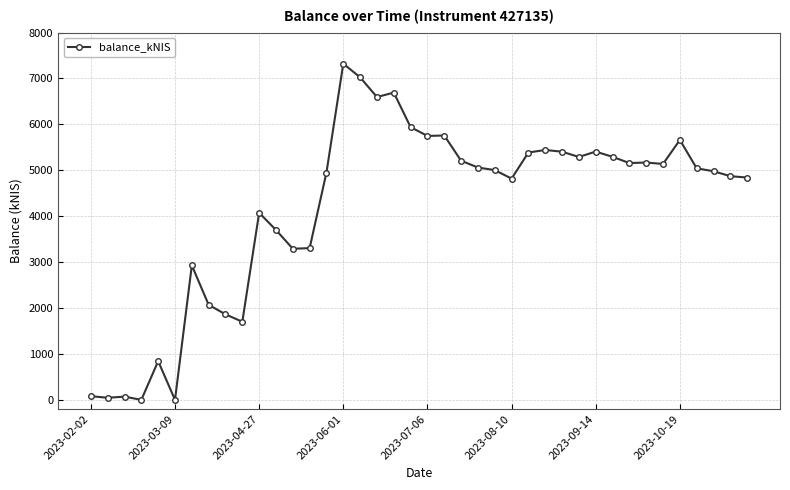

Does the chart have visible grid lines?

Yes